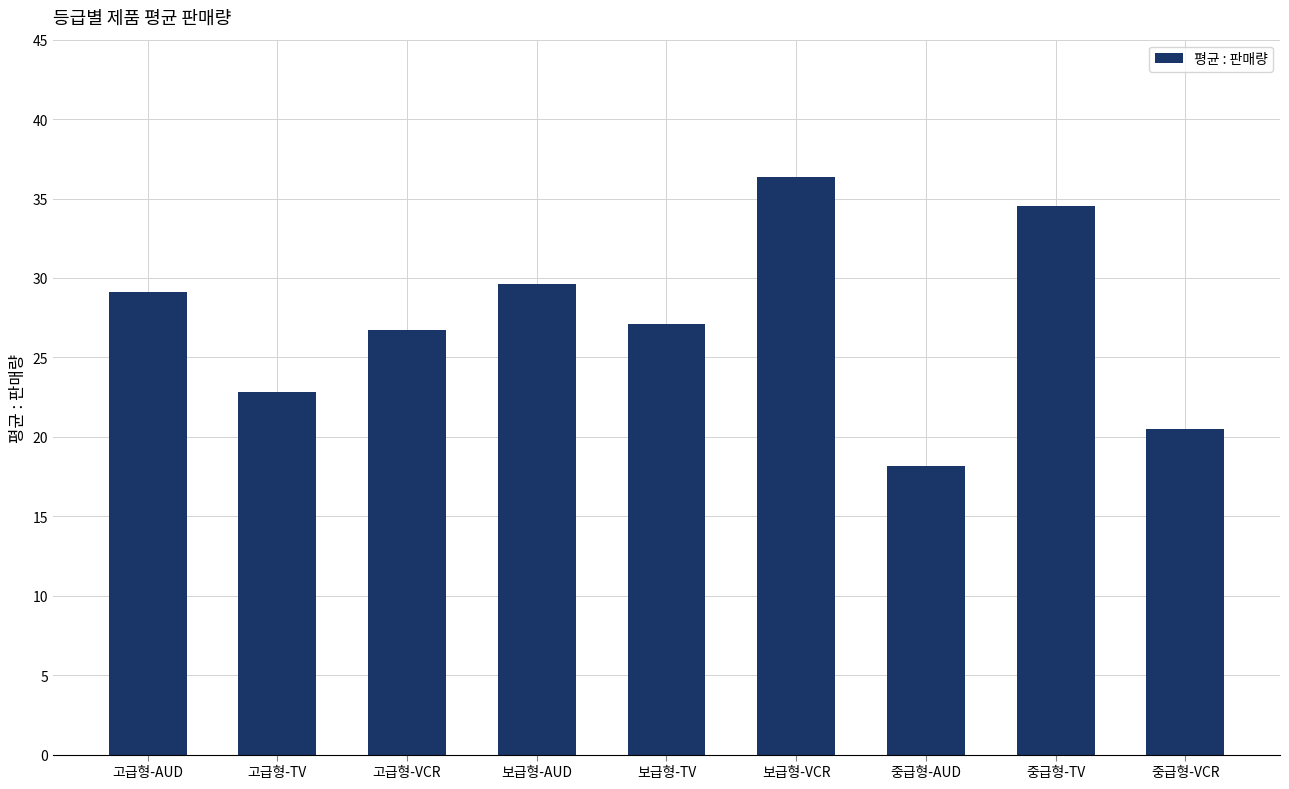

What is the difference between the maximum and minimum values?

18.2